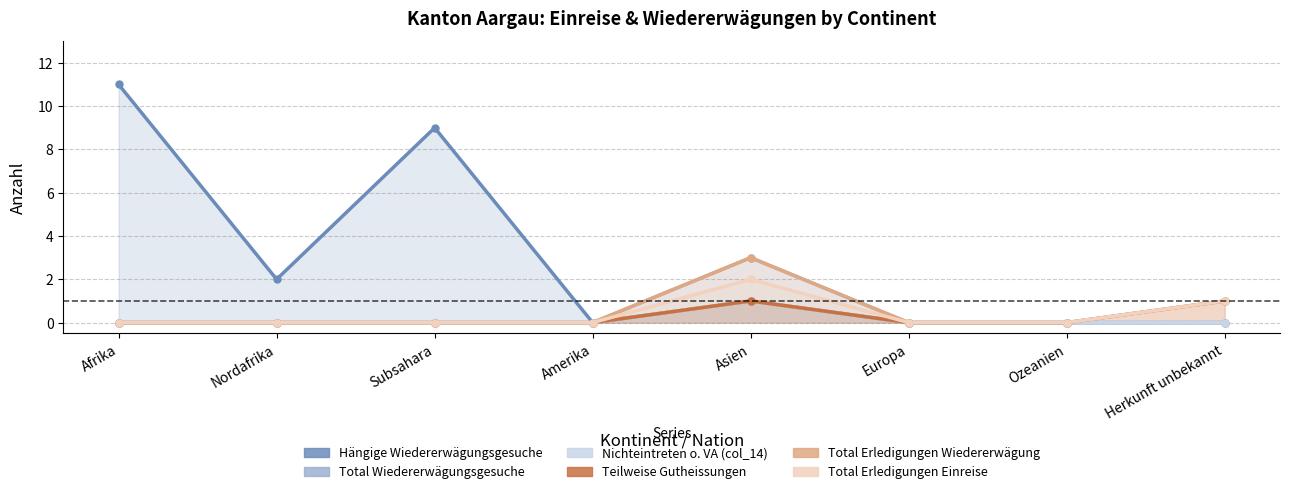

Count the number of data series in this chart.

6